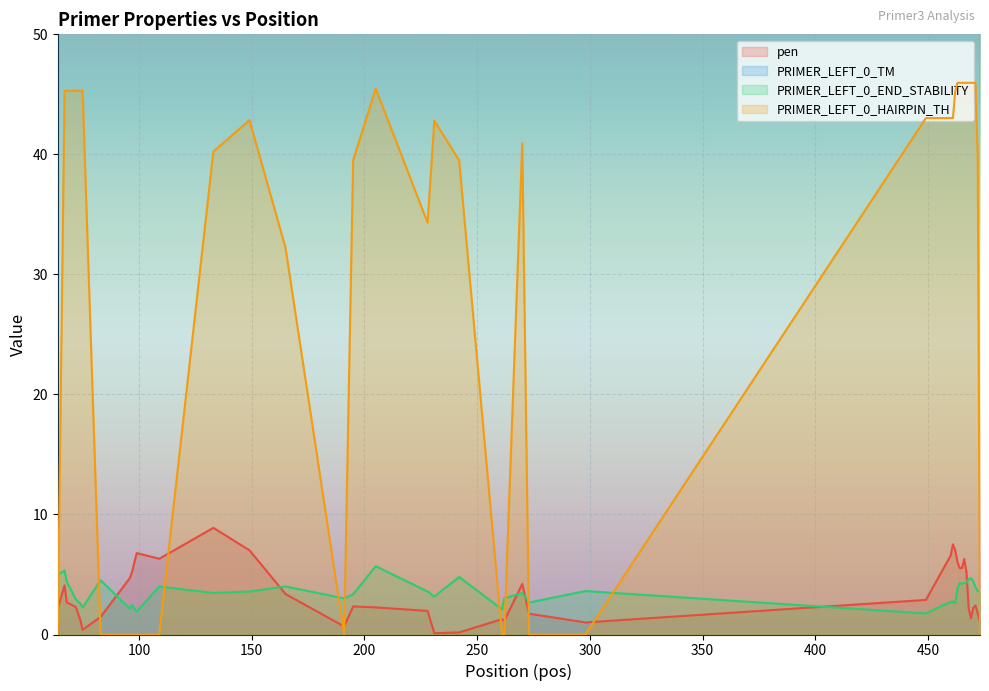

How many interior local valleys does the PRIMER_LEFT_0_END_STABILITY series have?

11